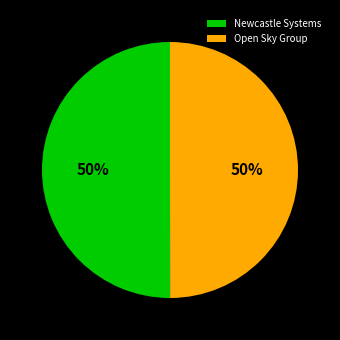

The Open Sky Group slice represents 58% of the pie. True or false?

False